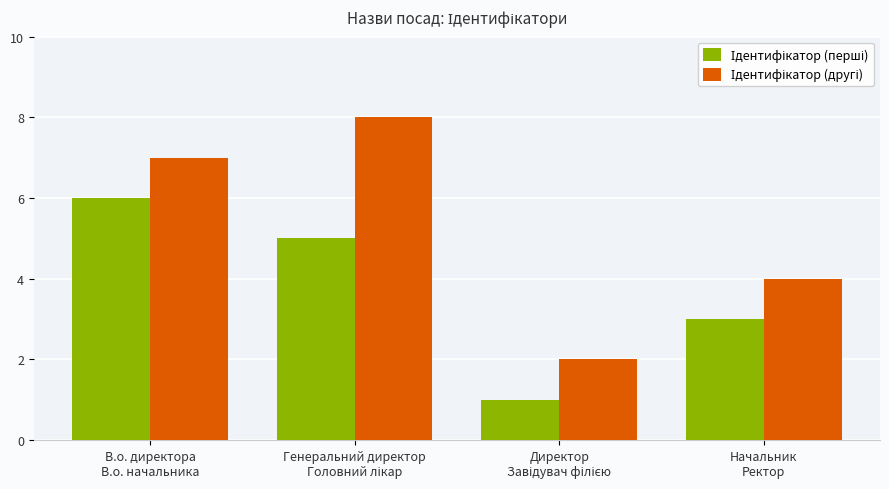

What is the sum of all Ідентифікатор (другі) values?

21